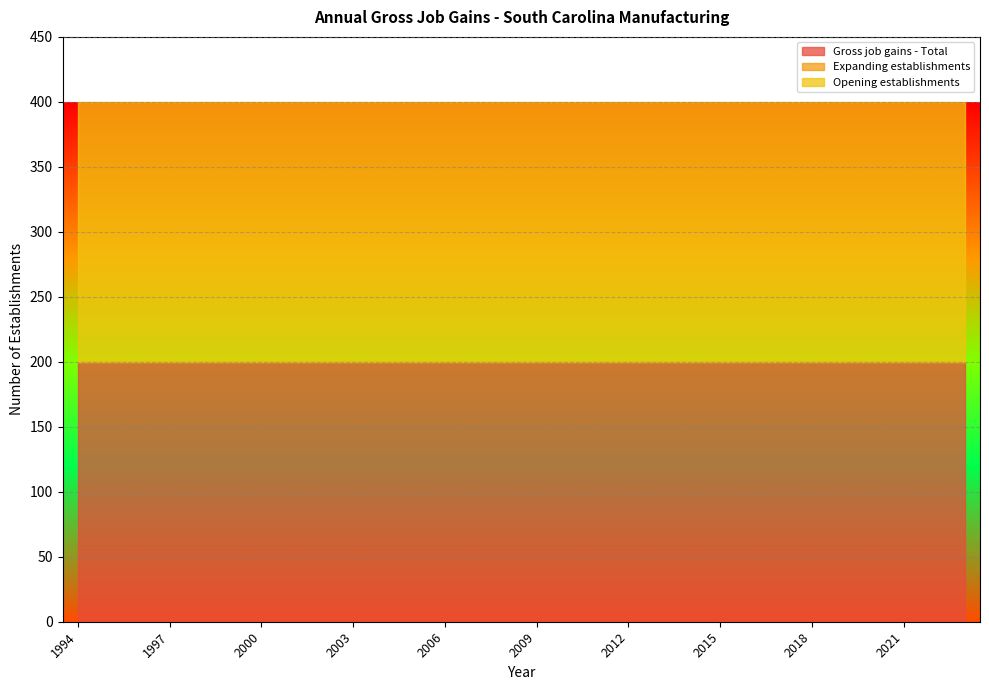

What is the difference between the highest and lowest values at 2014?

200